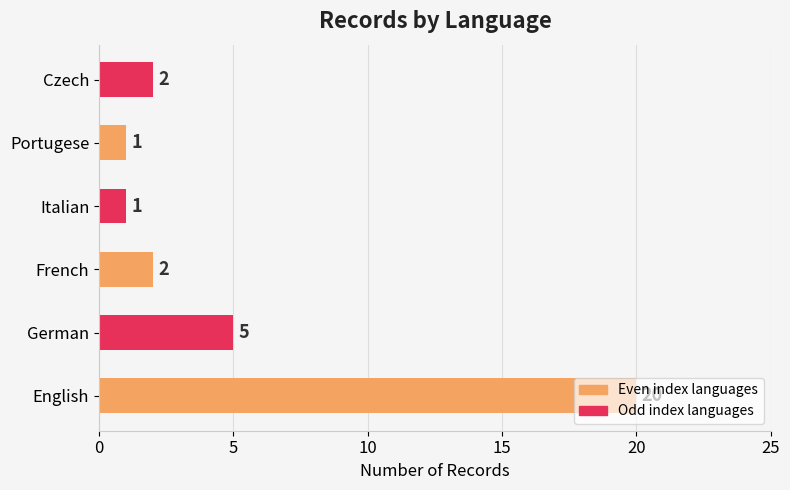

What is the maximum value shown in the chart?

20